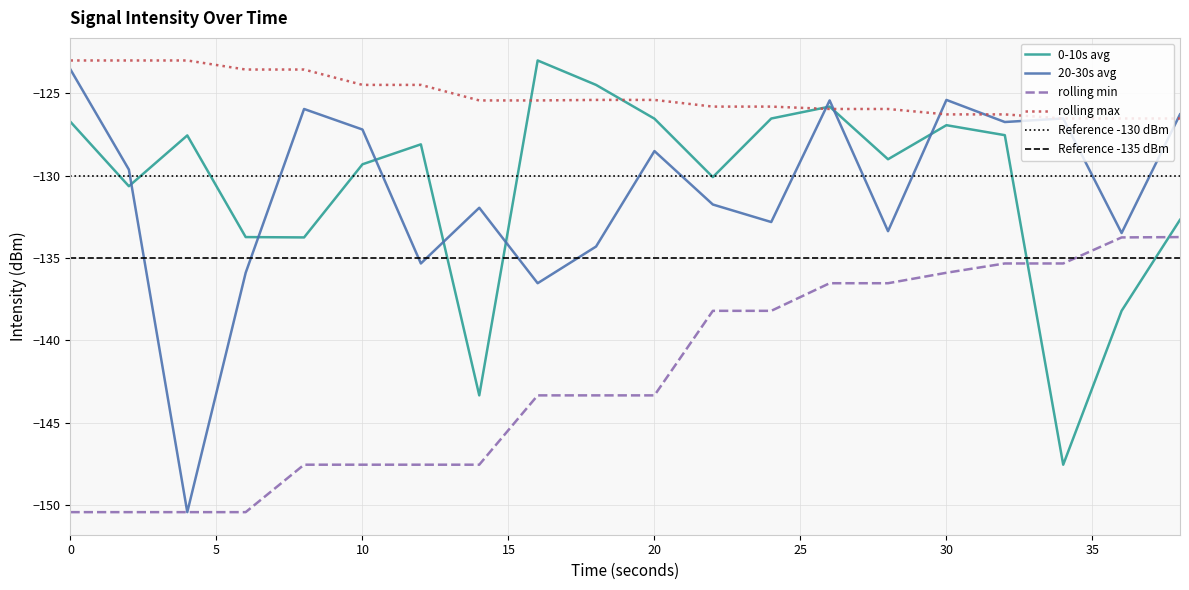

What is the sum of all rolling min values?

-2845.5